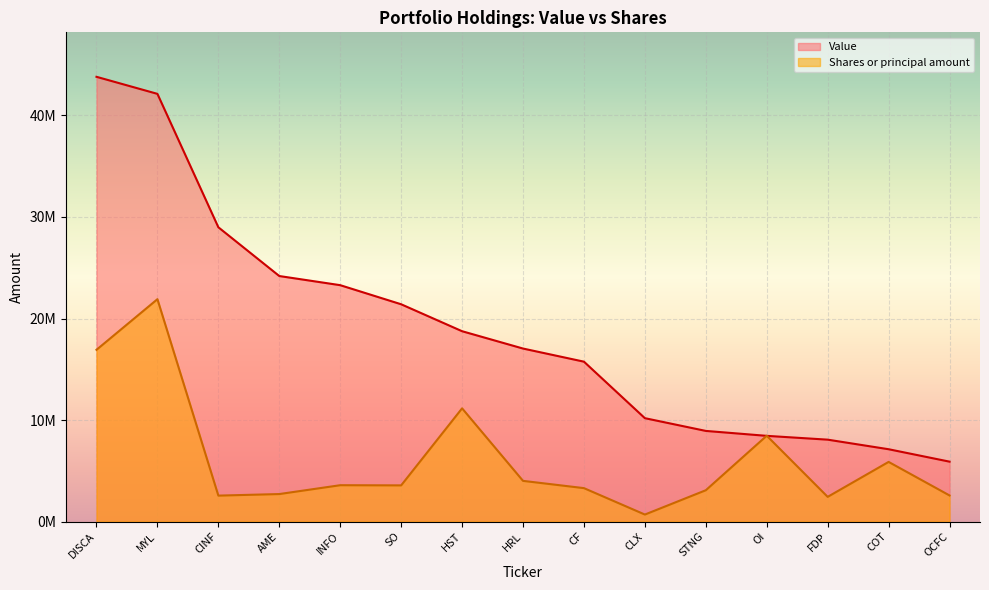

What is the sum of all Shares or principal amount values?

92790481.5